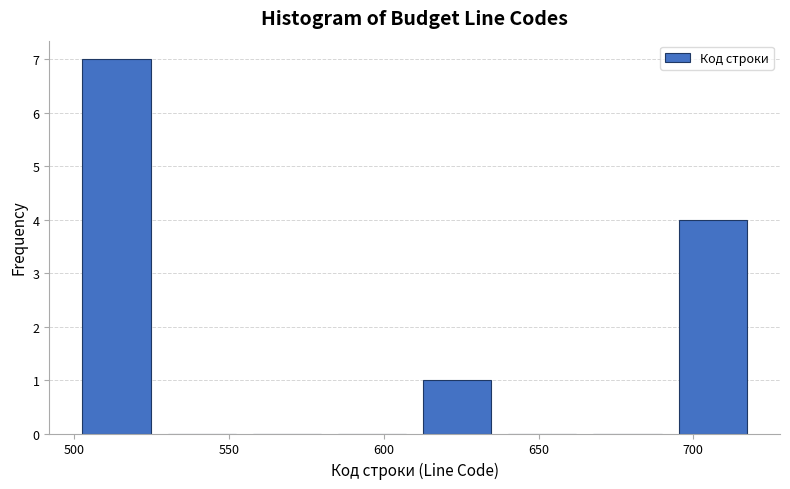

What is the height of the bar covering 692.5 to 720.0 on the x-axis? Neither the bar edges nor the heights are printed on the chart, so give them approximately, as read against the axes.

4